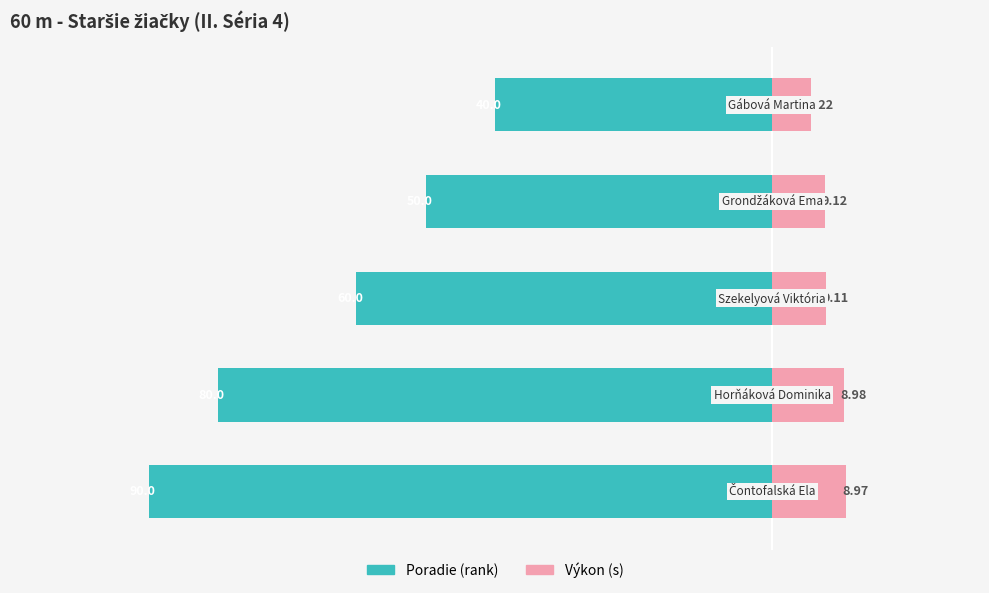

Rank the categories by Výkon (s, faster = longer) value from highest to lowest.

0, 1, 2, 3, 4